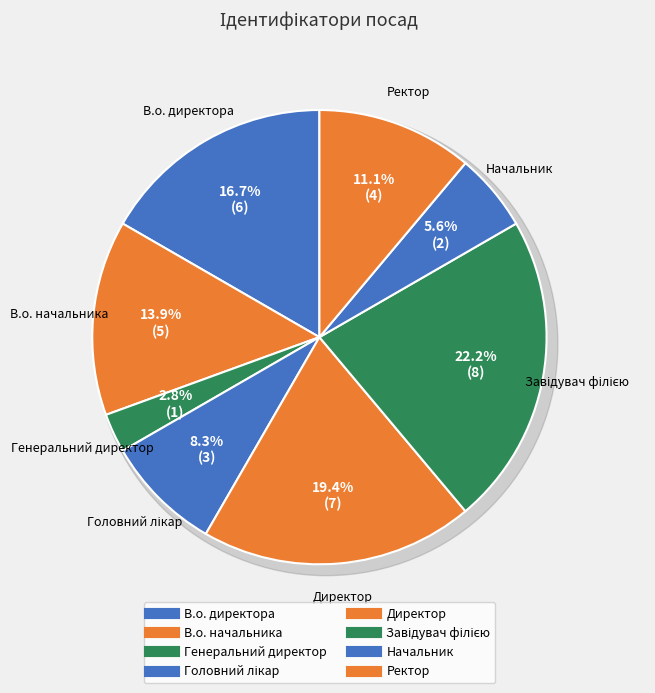

Is it true that В.о. начальника is 20% of the pie?

False